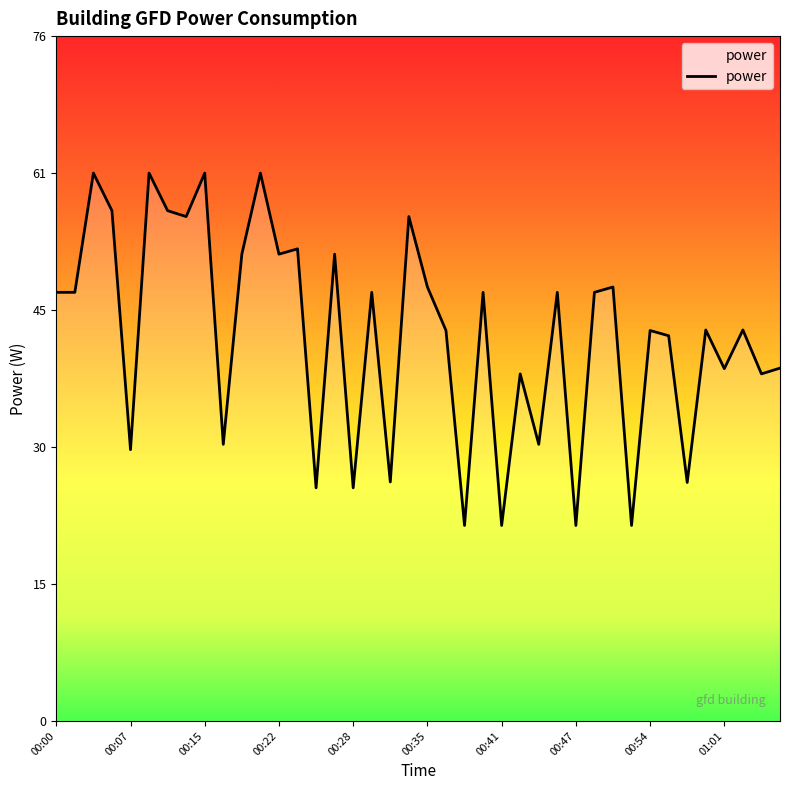

What is the difference between the maximum and minimum values?

39.0